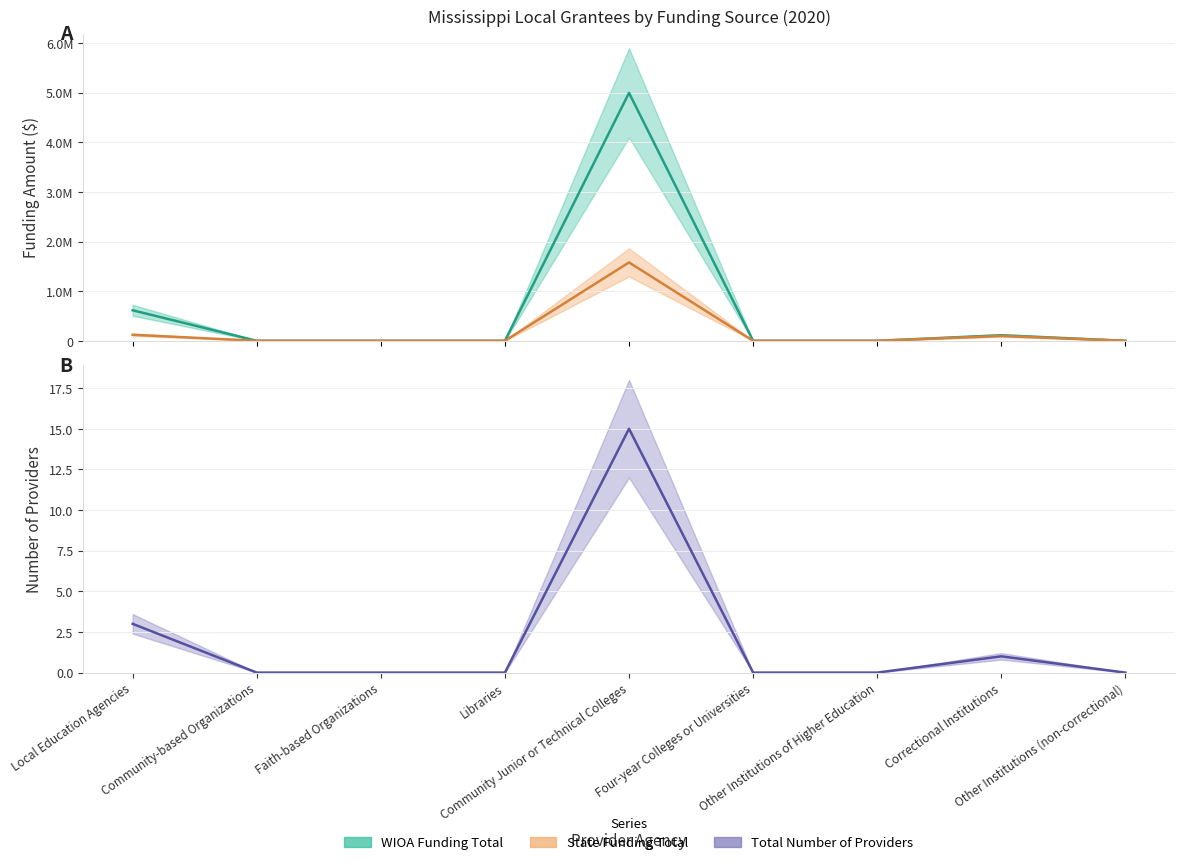

Reading left to right, what are all the values shown in this chart?

WIOA Funding Total: Local Education Agencies=615009.0	Community-based Organizations=0.0	Faith-based Organizations=0.0	Libraries=0.0	Community Junior or Technical Colleges=4995425.2	Four-year Colleges or Universities=0.0	Other Institutions of Higher Education=0.0	Correctional Institutions=112490.8	Other Institutions (non-correctional)=0.0
State Funding Total: Local Education Agencies=122243.2	Community-based Organizations=0.0	Faith-based Organizations=0.0	Libraries=0.0	Community Junior or Technical Colleges=1579242.4	Four-year Colleges or Universities=0.0	Other Institutions of Higher Education=0.0	Correctional Institutions=98514.7	Other Institutions (non-correctional)=0.0
Total Number of Providers: Local Education Agencies=3.0	Community-based Organizations=0.0	Faith-based Organizations=0.0	Libraries=0.0	Community Junior or Technical Colleges=15.0	Four-year Colleges or Universities=0.0	Other Institutions of Higher Education=0.0	Correctional Institutions=1.0	Other Institutions (non-correctional)=0.0